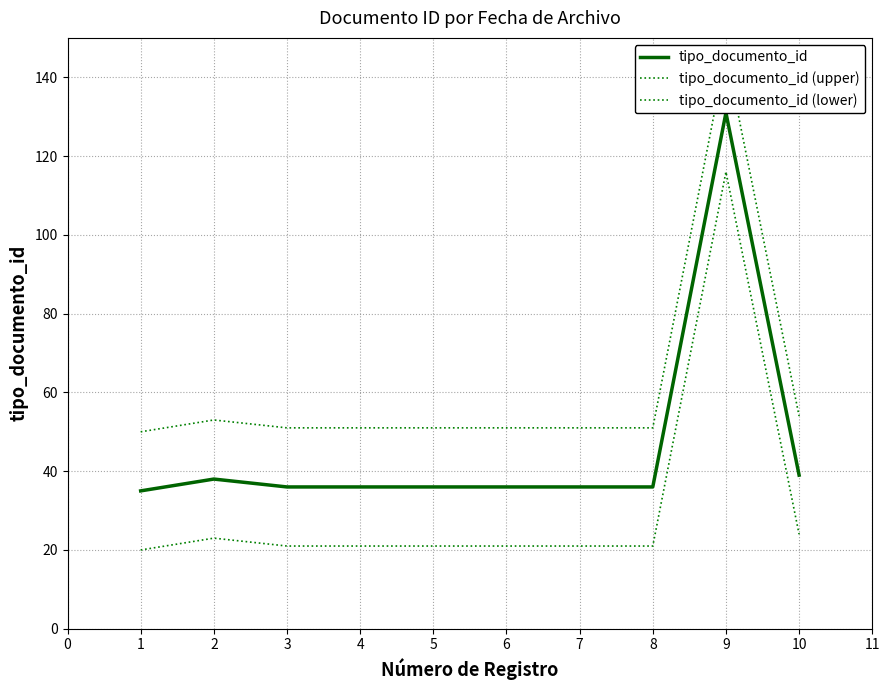

Rank the series at 7 from lowest to highest value.

tipo_documento_id (lower), tipo_documento_id, tipo_documento_id (upper)